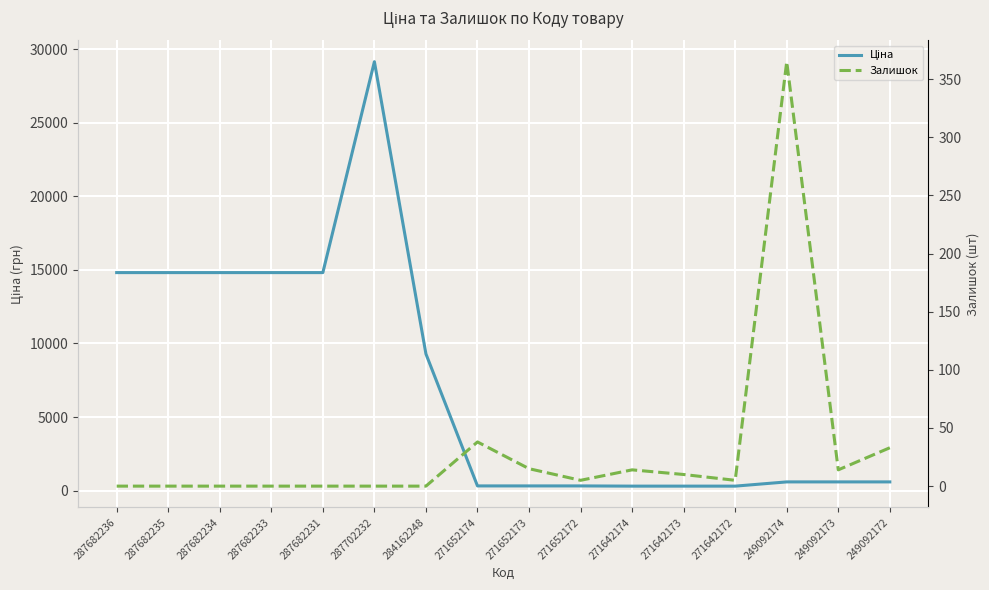

The Залишок series shows 0.0 at 287702232. True or false?

True